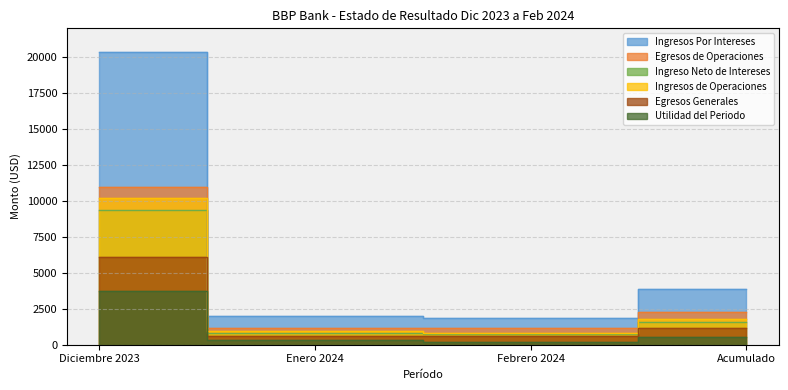

Which series has the largest total across all categories?

Ingresos Por Intereses